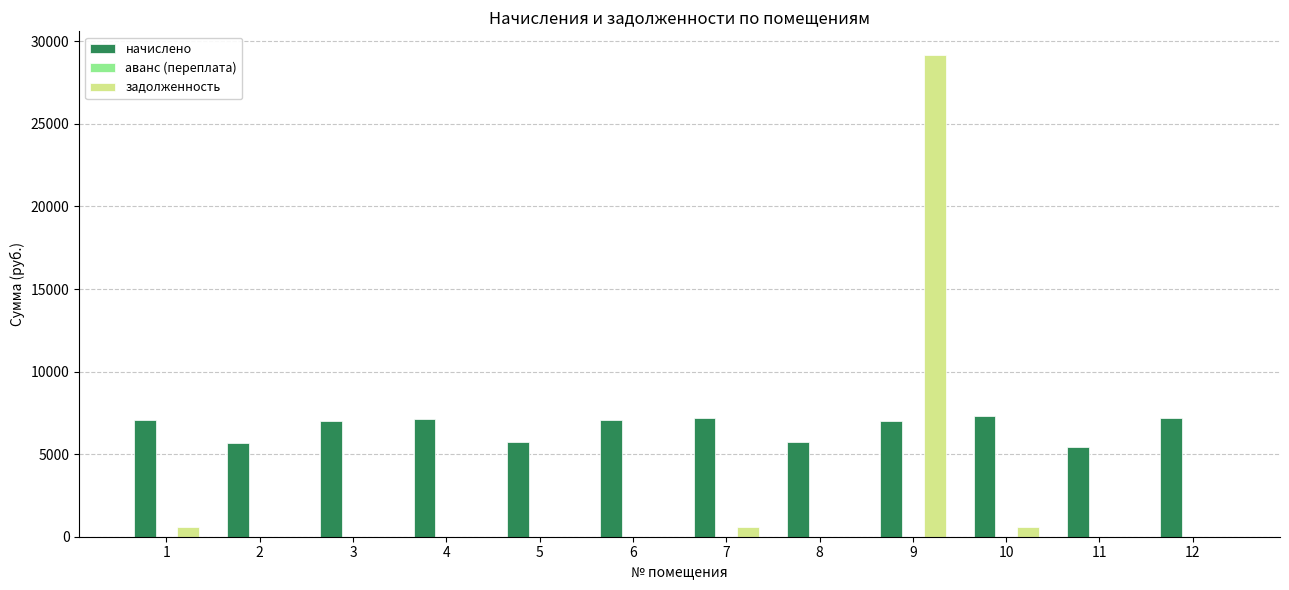

What is the greatest value displayed?

29146.9